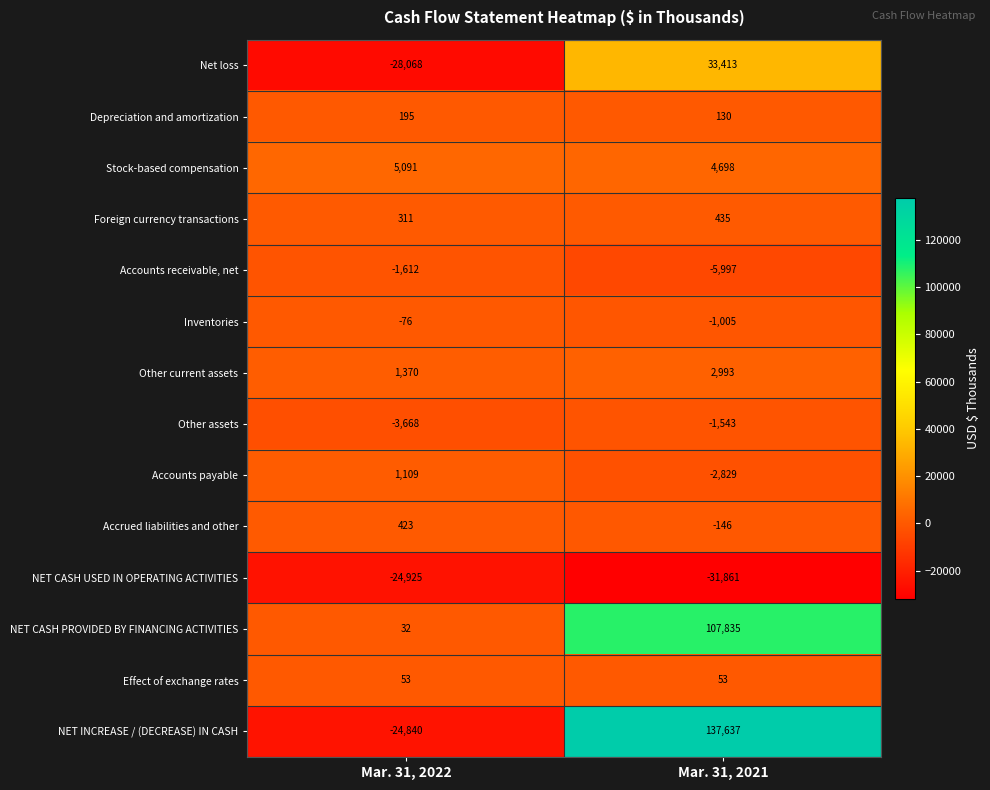

What is the average value of the NET CASH USED IN OPERATING ACTIVITIES series?

-28393